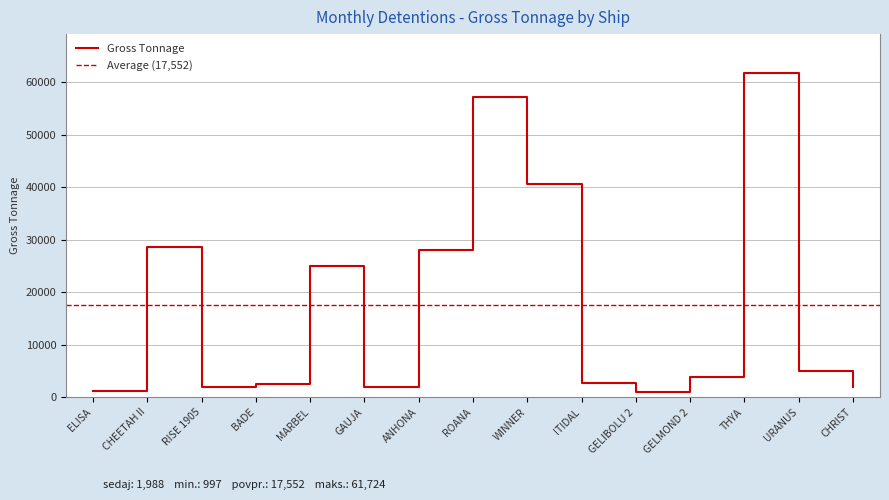

How many interior local peaks (higher than both neighbors) does the data have?

4